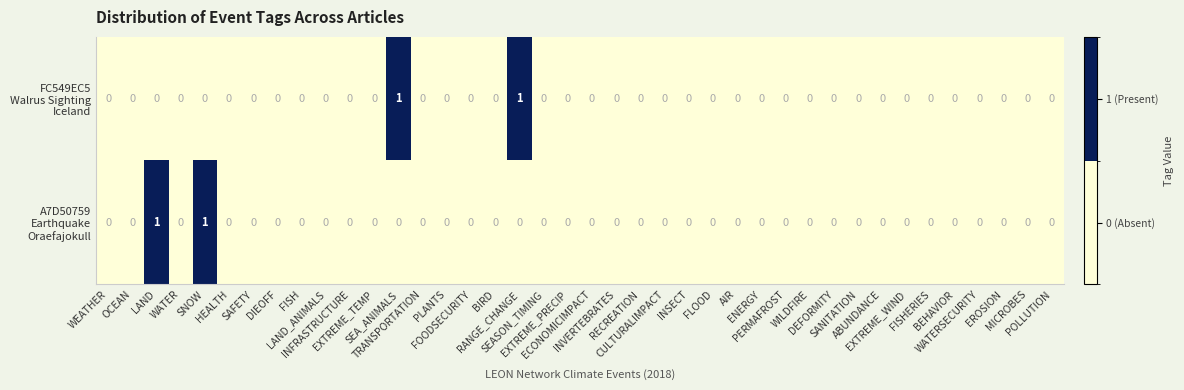

Count the number of categories in the chart.

40